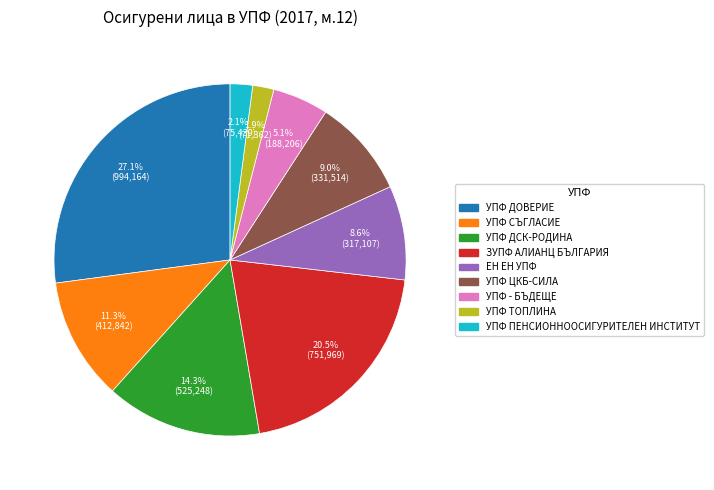

How many slices are in this pie chart?

9